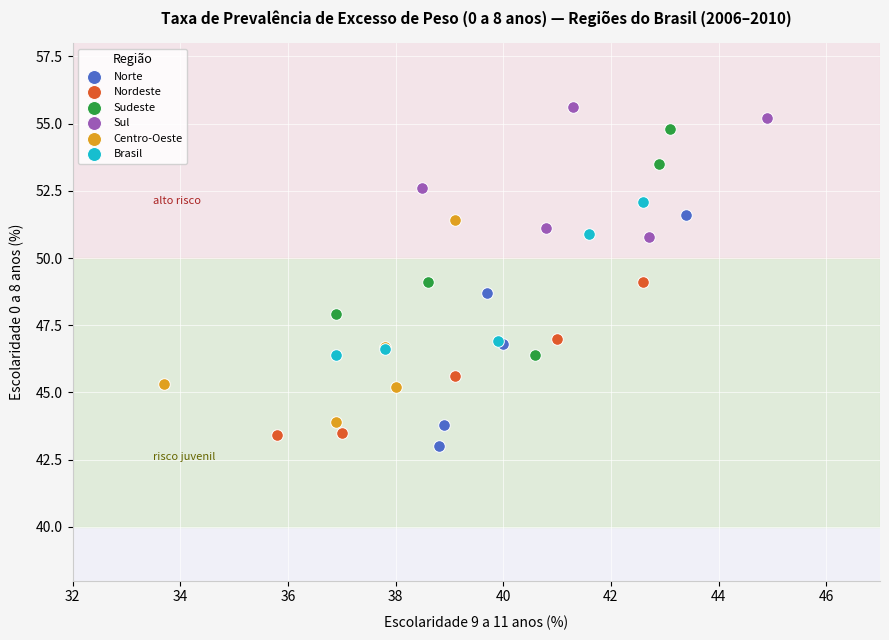

Which series reaches the maximum Y coordinate?

Sul